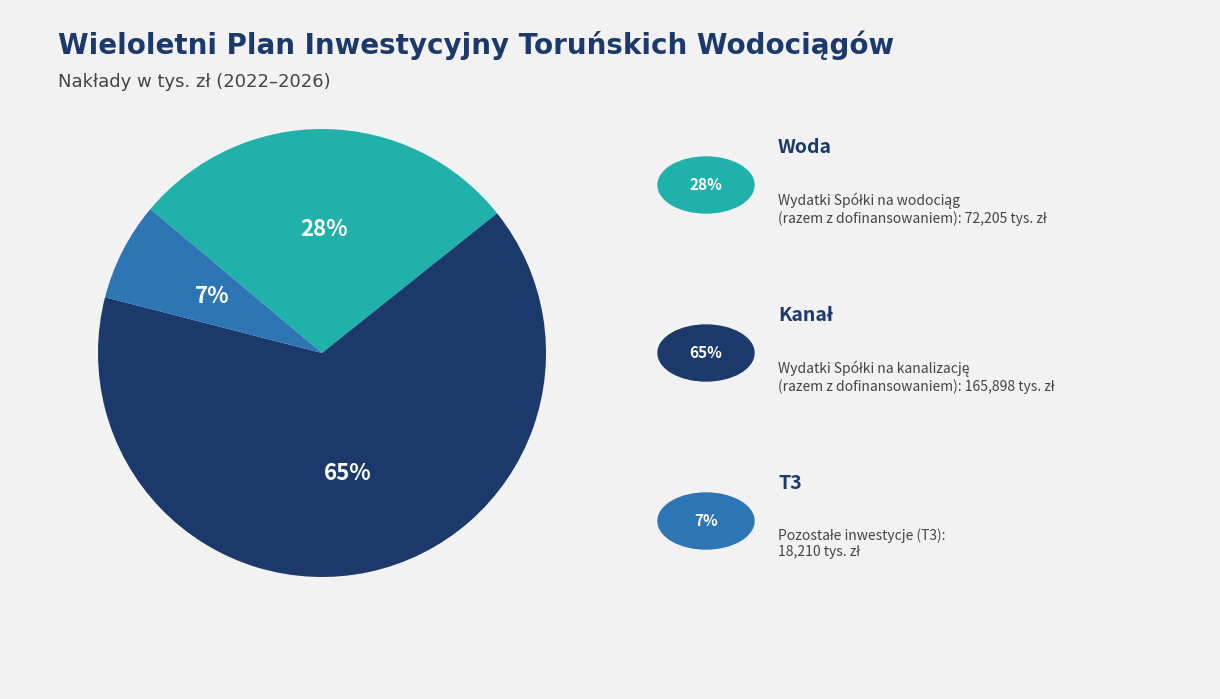

To the nearest percent, what is the average slice percentage?

33%